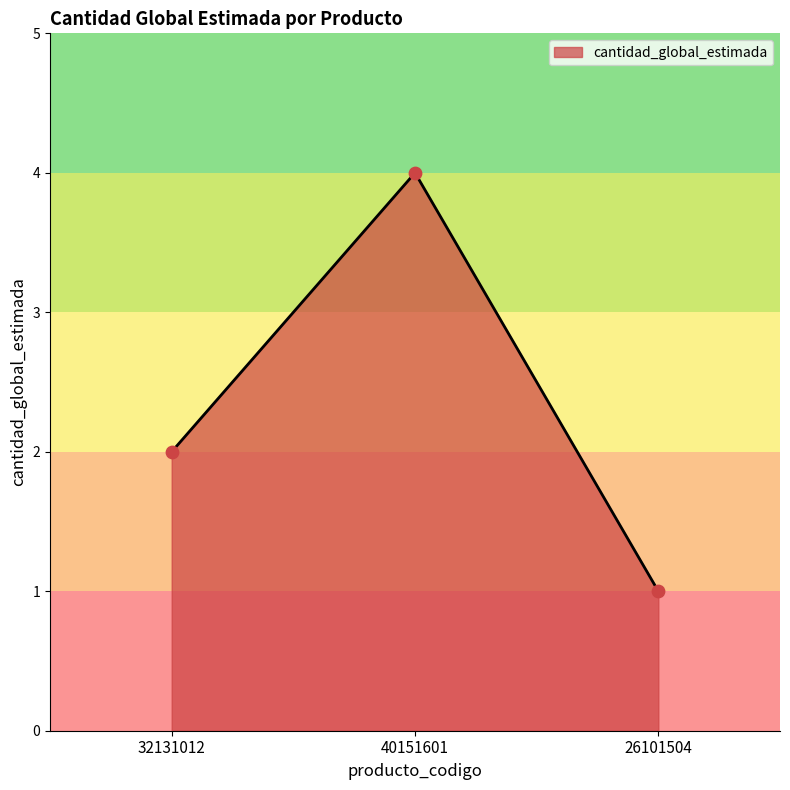

What is the change in value from 32131012 to 40151601?

+2